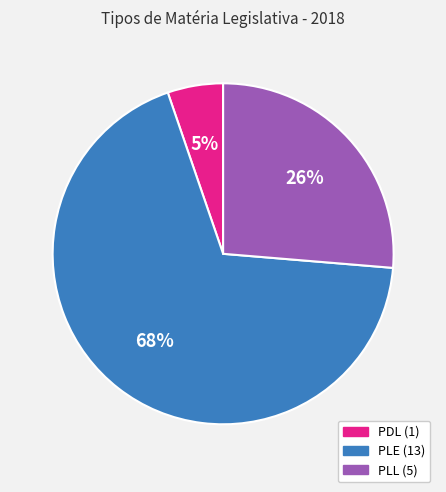

Is there any slice that represents more than half of the pie?

Yes